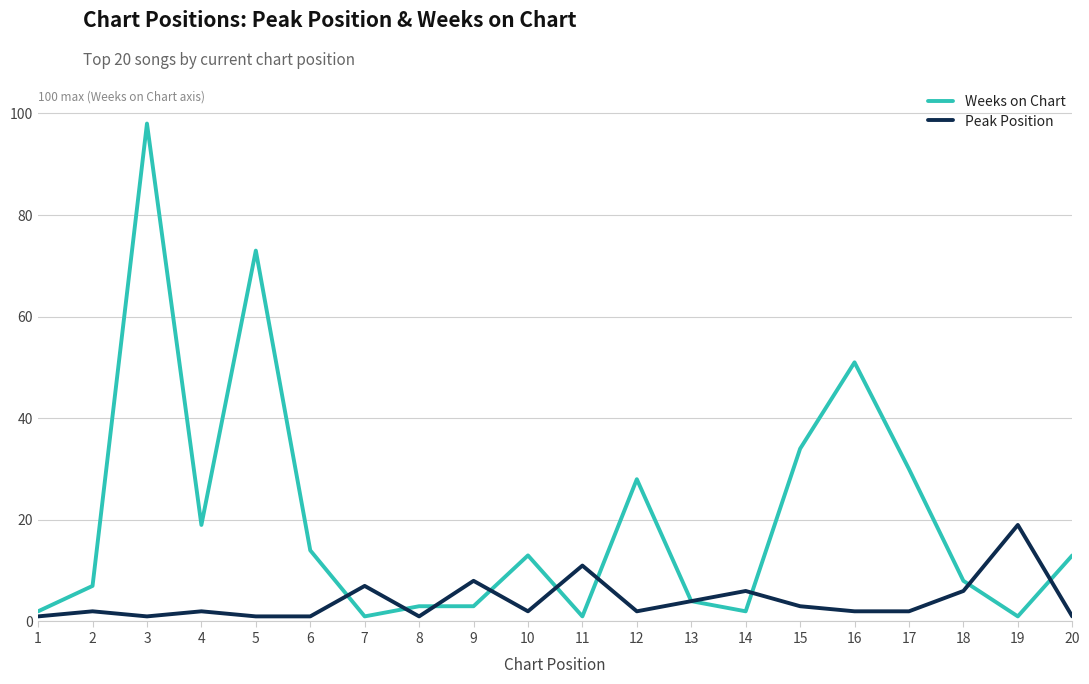

Which series has the largest total across all categories?

Weeks on Chart